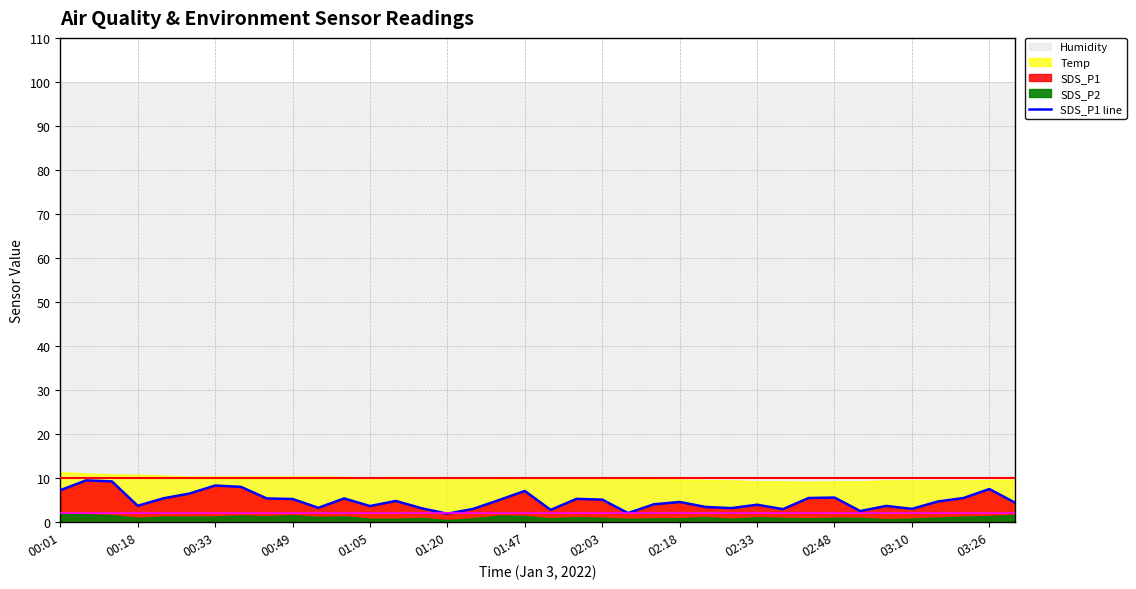

True or false: the data shows 2.1 at 20.

False